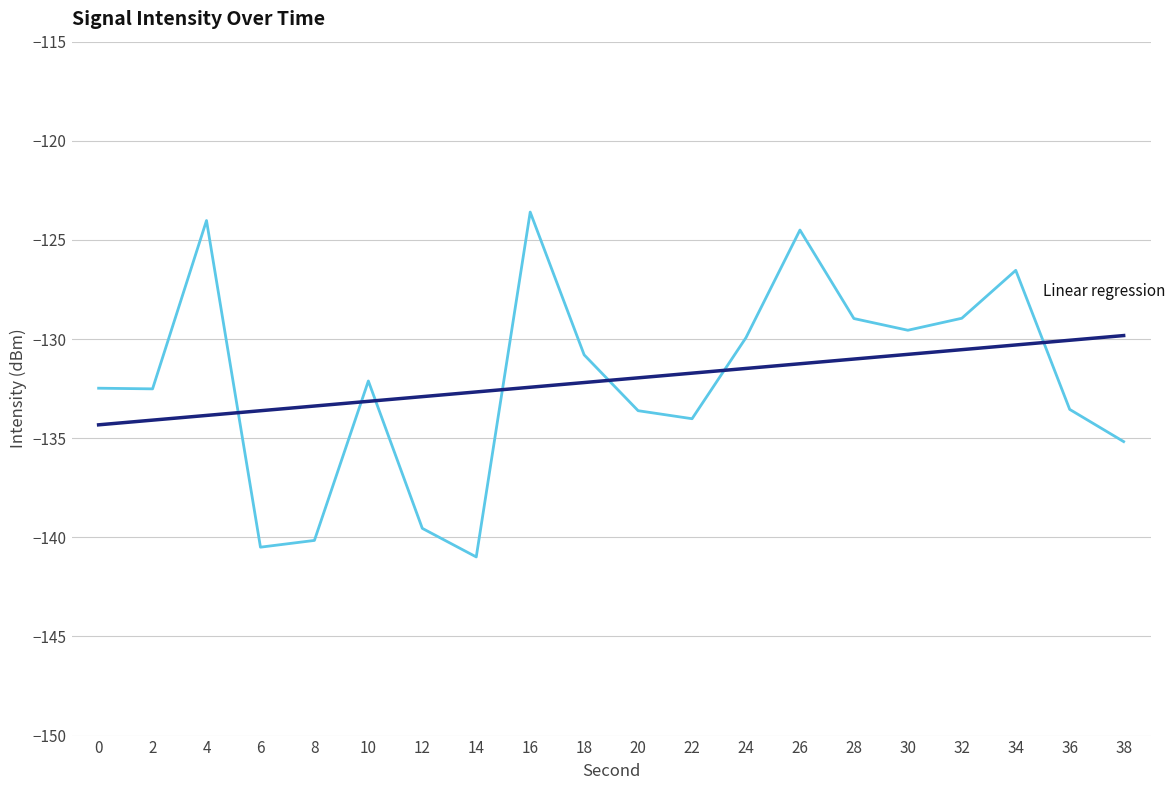

What is the spread (max minus min) of values at 16?

8.8